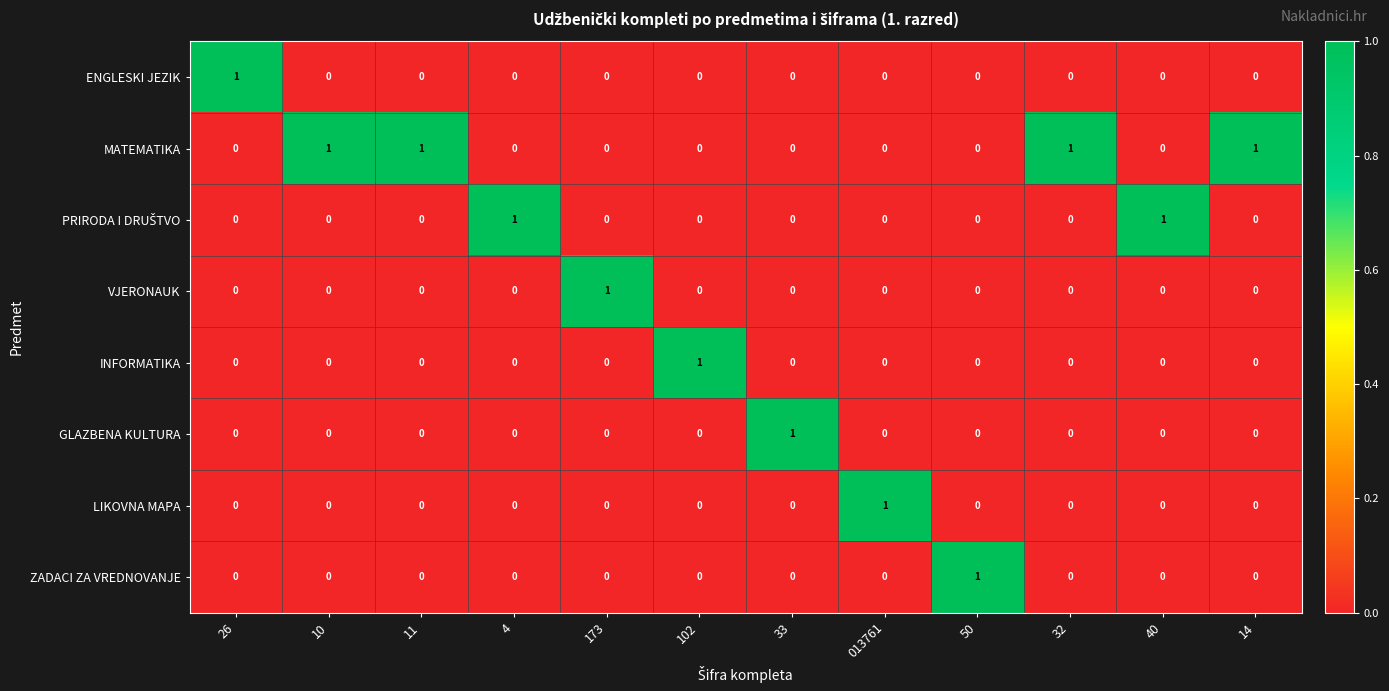

The INFORMATIKA series shows 0 at 32. True or false?

True